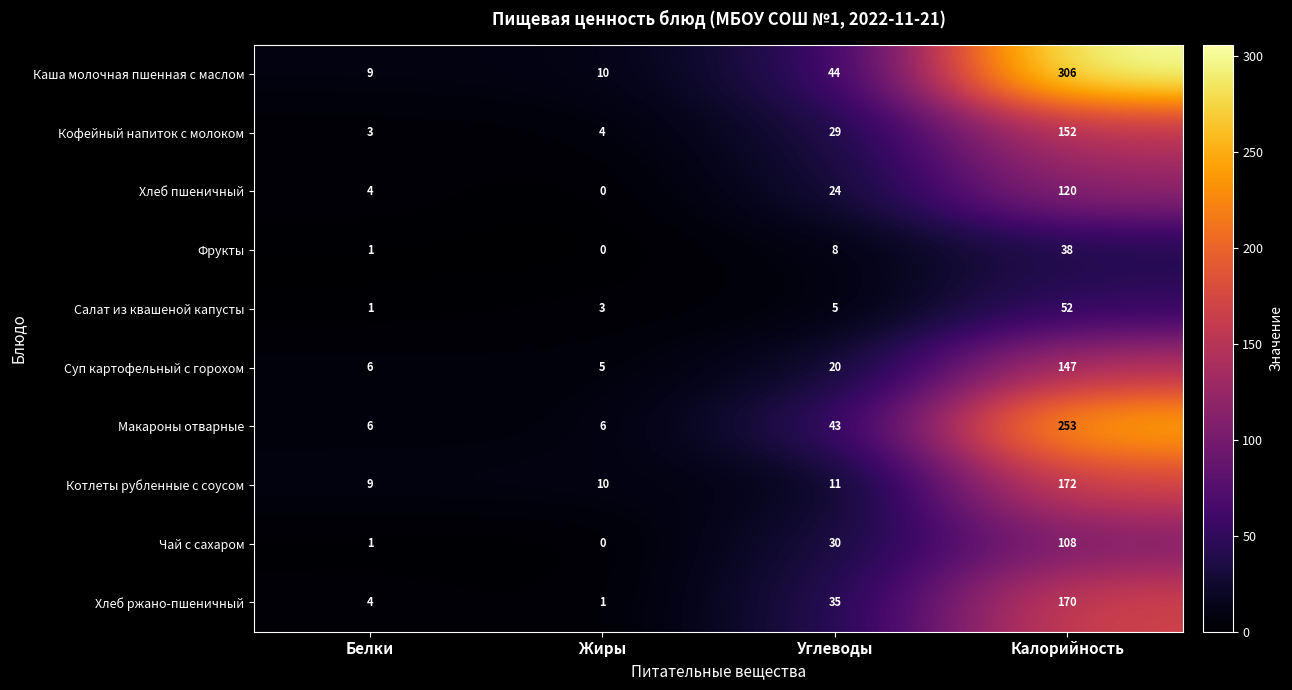

What is the difference between the Каша молочная пшенная с маслом values at Калорийность and Белки?

297